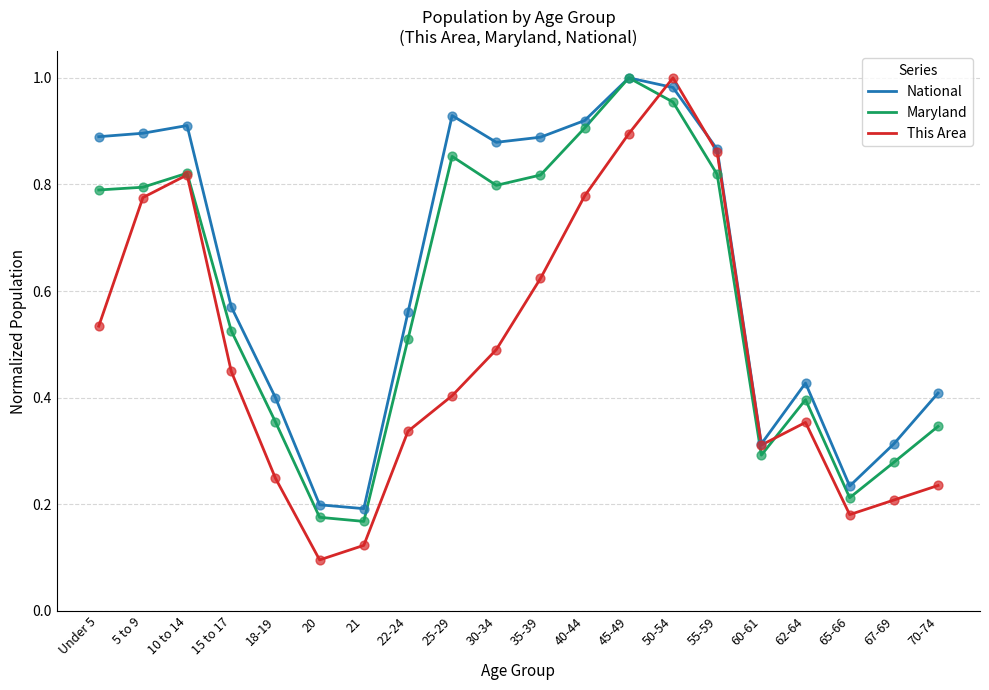

Which series changed the most between 40-44 and 65-66?

Maryland